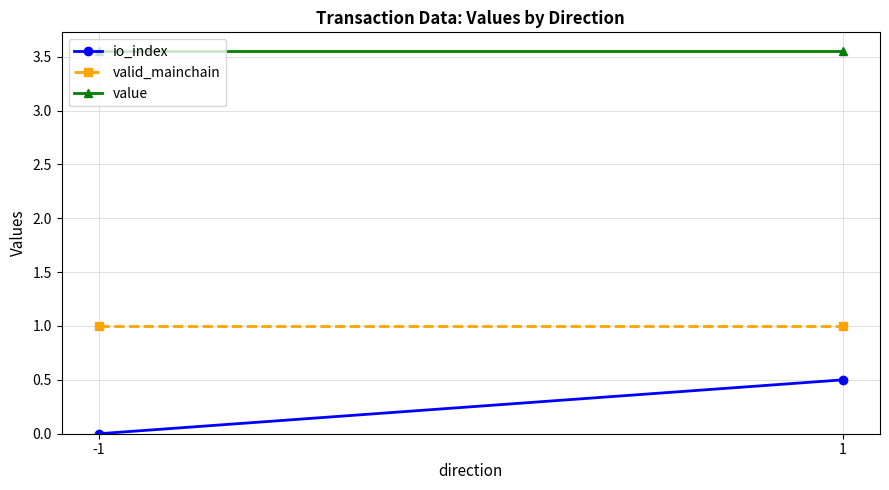

Which series has the widest spread of values?

io_index